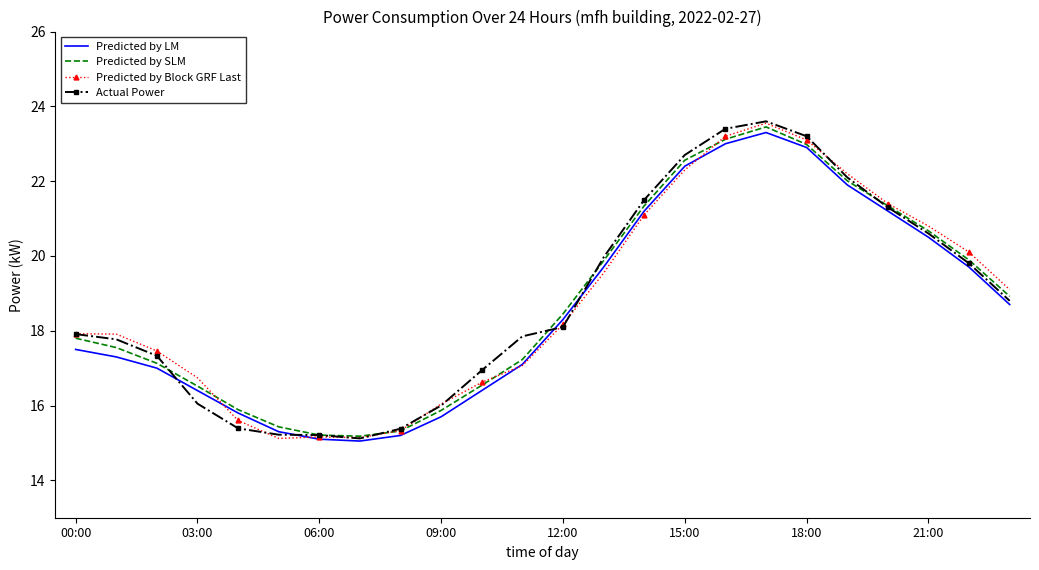

True or false: Predicted by LM has more than 0 points higher than both neighbors.

True